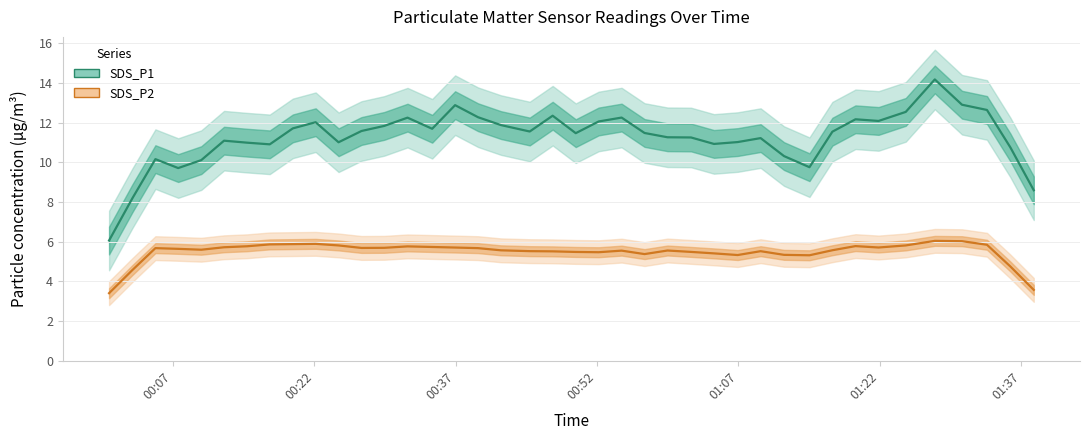

True or false: SDS_P2 and SDS_P1 intersect in this chart.

False